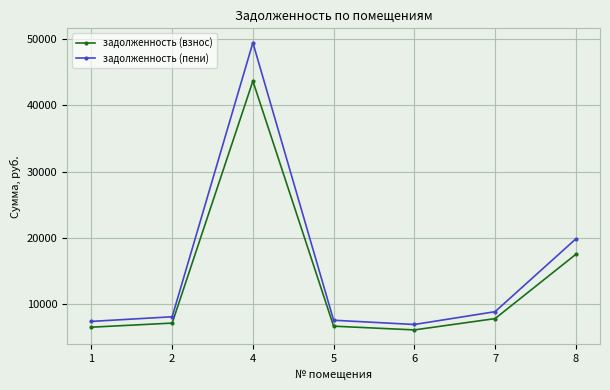

Which series changed the most between 2 and 8?

задолженность (пени)